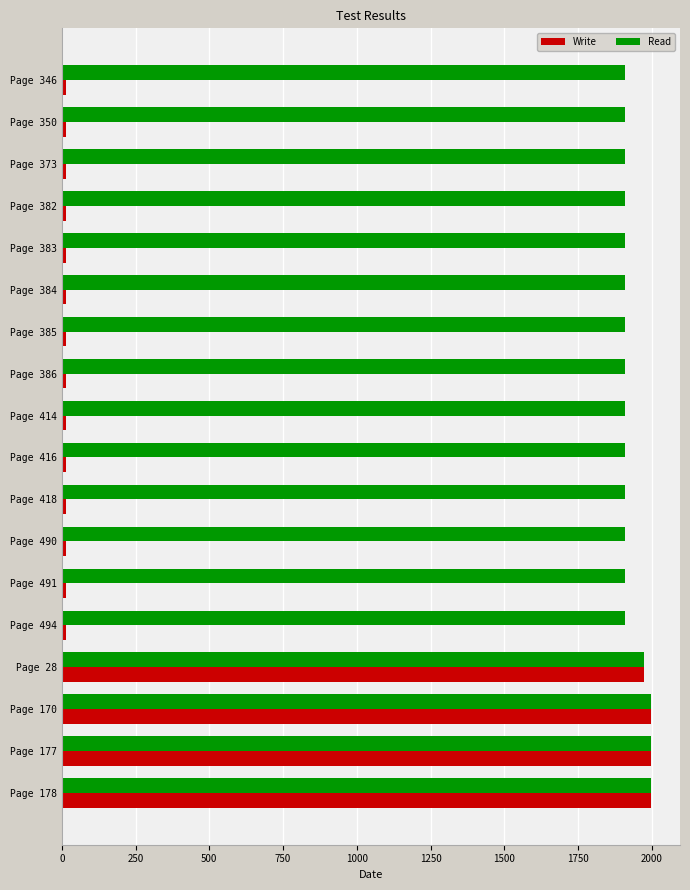

How many distinct data groups are displayed?

2